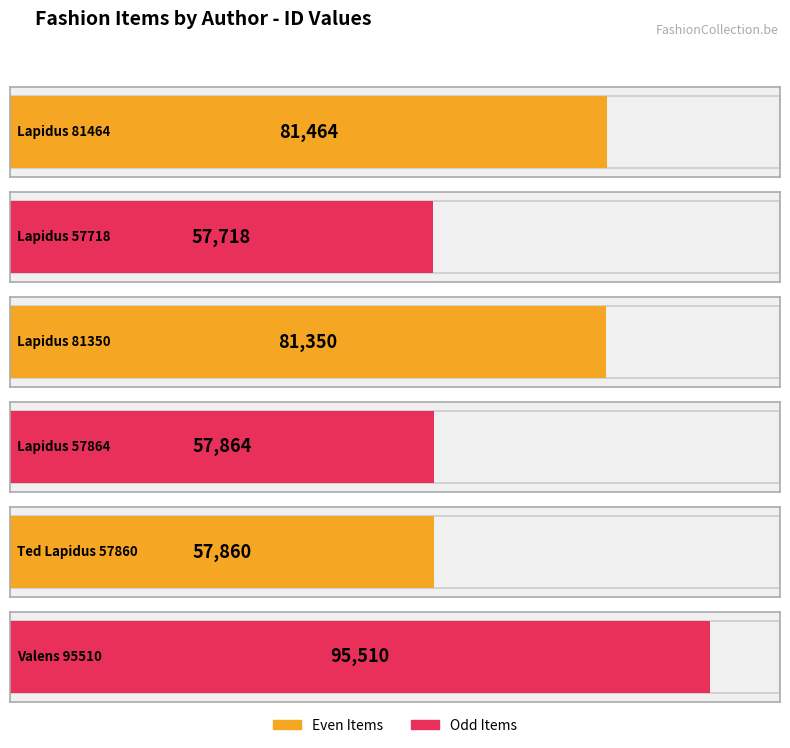

Reading left to right, what are all the values shown in this chart?

Lapidus, Ted / Ted Lapidus=81464	Lapidus, Ted / Ted Lapidus=57718	Lapidus, Ted / Ted Lapidus=81350	Lapidus, Ted / Ted Lapidus=57864	Ted Lapidus,  / Lapidus, Ted=57860	Valens,  / Ted Lapidus=95510